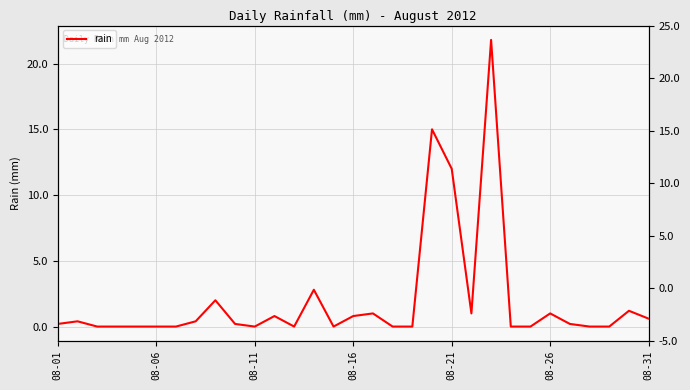

What is the difference between the values at 9 and 24?

0.2